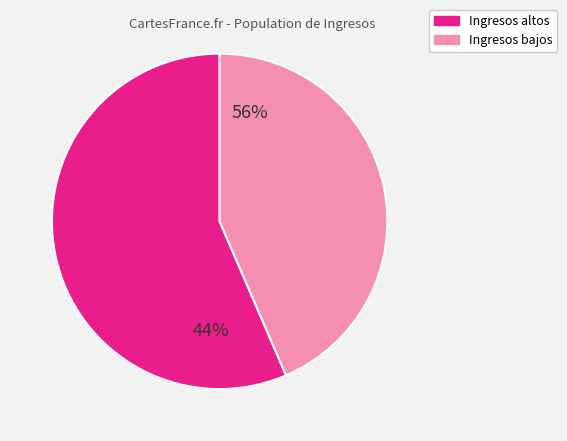

True or false: ID 1 accounts for 14% of the total.

False